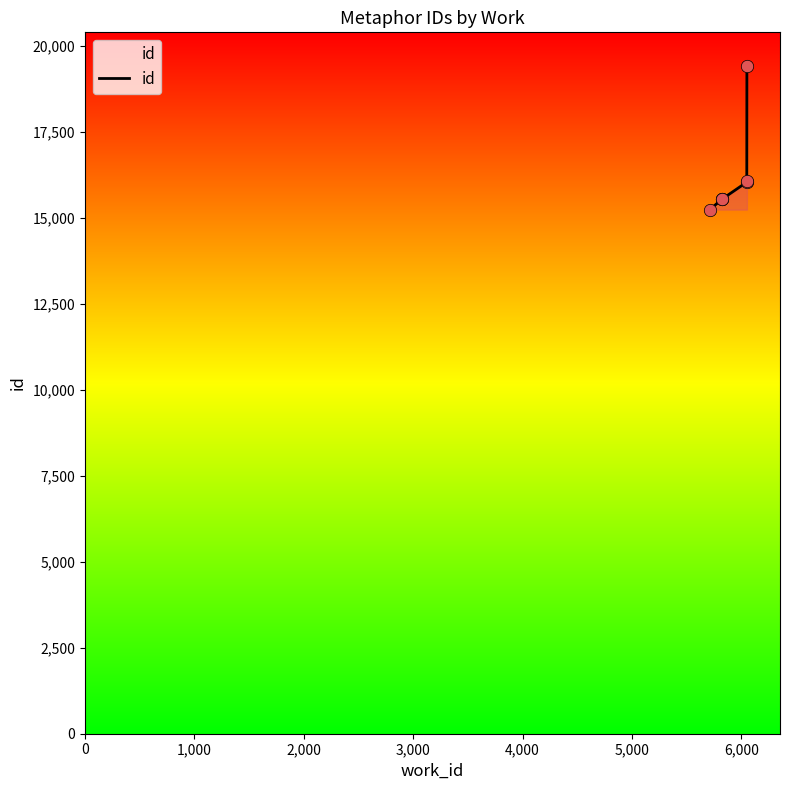

What is the change in value from 5710 to 6050?

+818